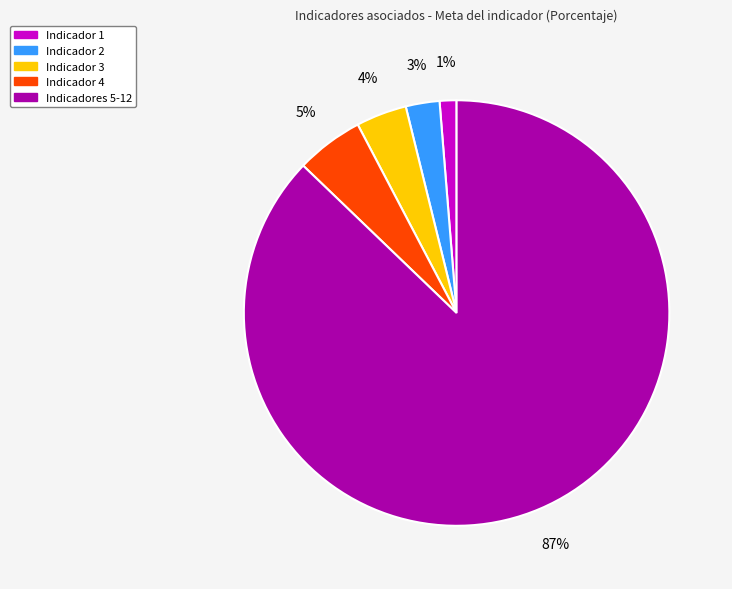

To the nearest percent, what percentage of the pie is Indicador 2?

3%